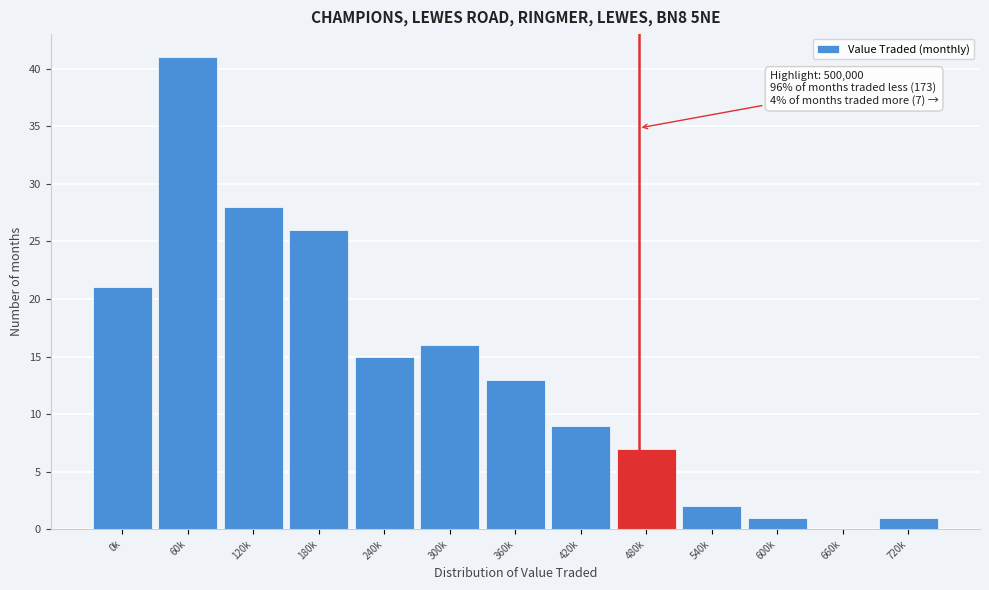

Reading left to right, extract all data points from this chart.

0k=21	60k=41	120k=28	180k=26	240k=15	300k=16	360k=13	420k=9	480k=7	540k=2	600k=1	660k=0	720k=1